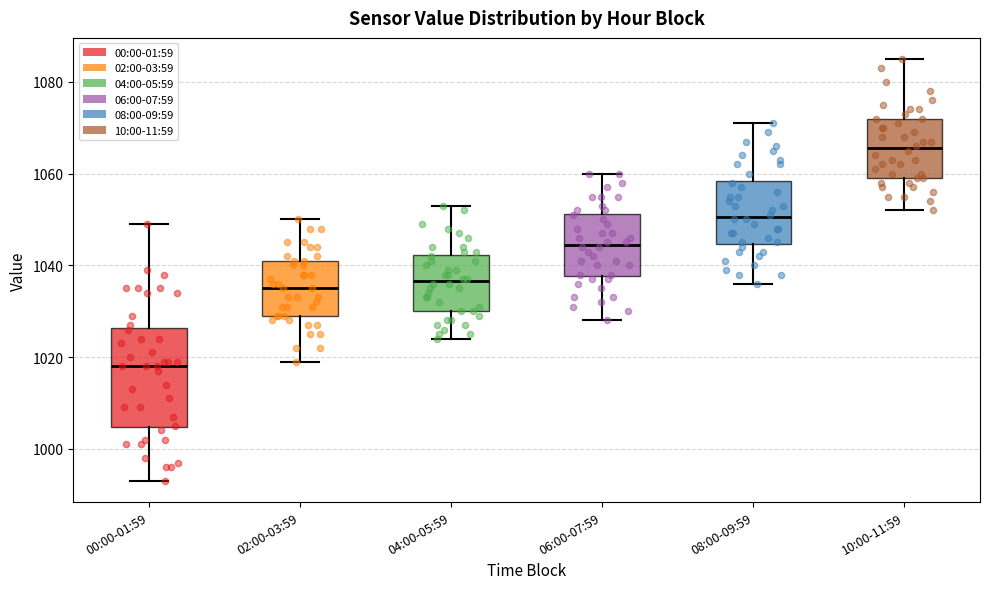

Which box has the highest median line?

10:00-11:59